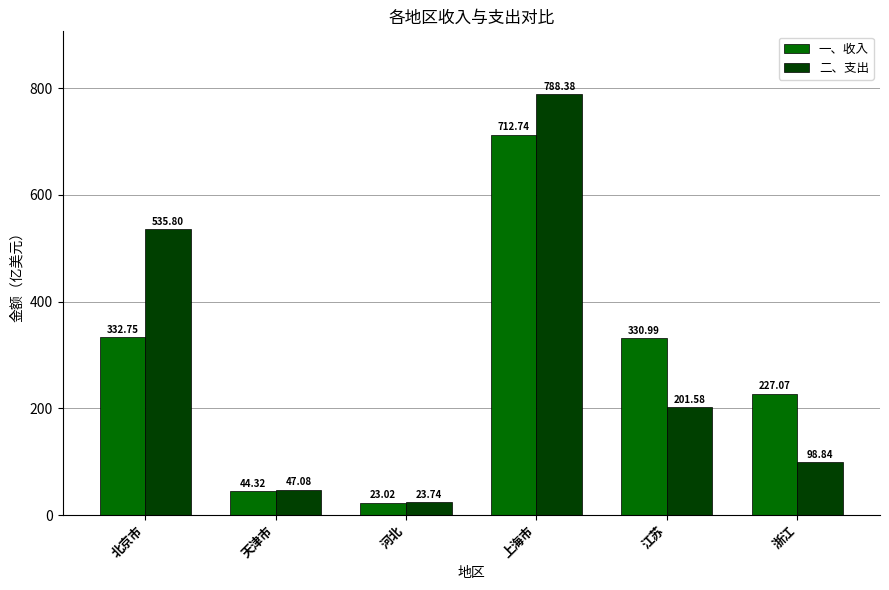

True or false: 二、支出 has a value of 535.8 at 北京市.

True